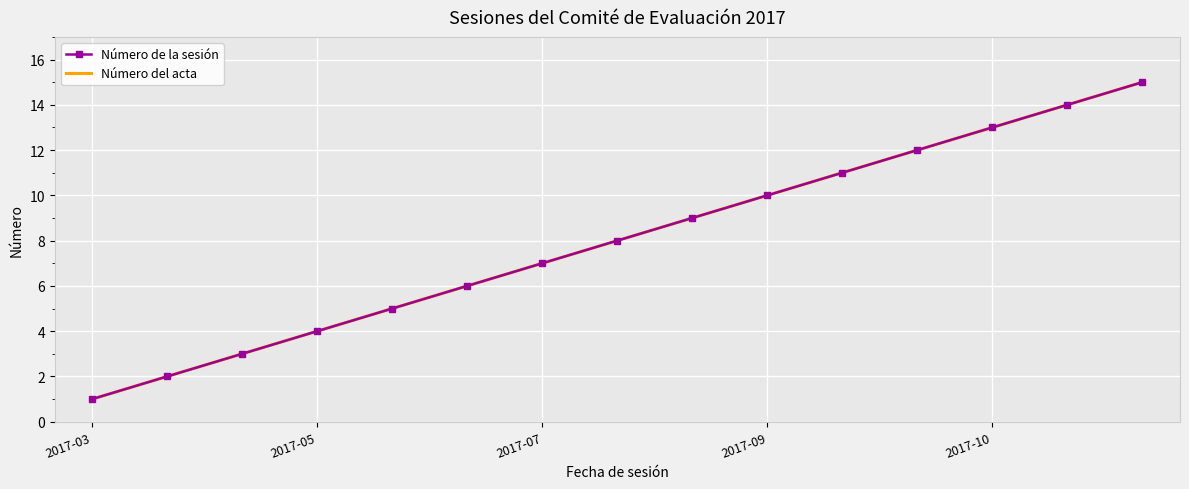

At which label does Número del acta first exceed 8?

8